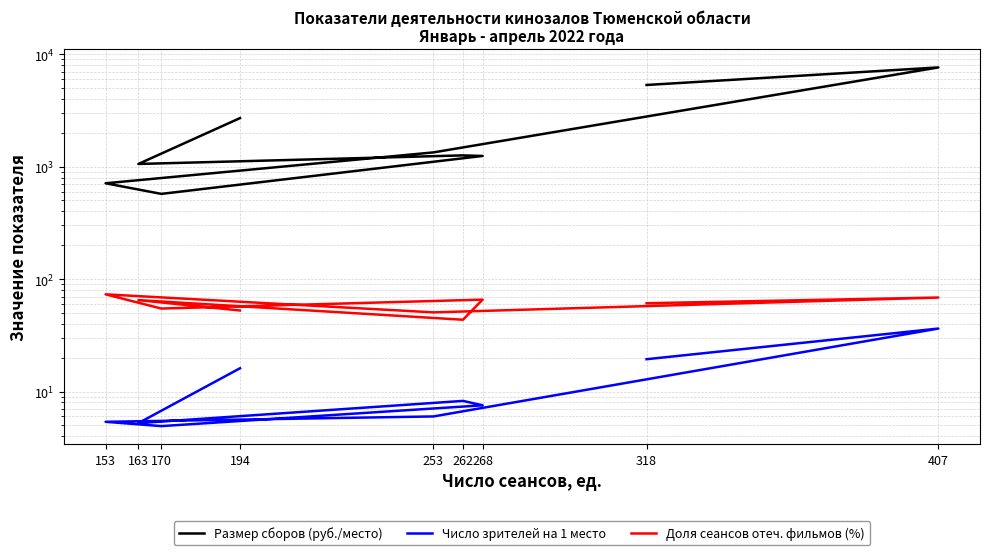

What is the difference between the maximum and minimum values in the Доля сеансов отеч. фильмов (%) series?

29.7